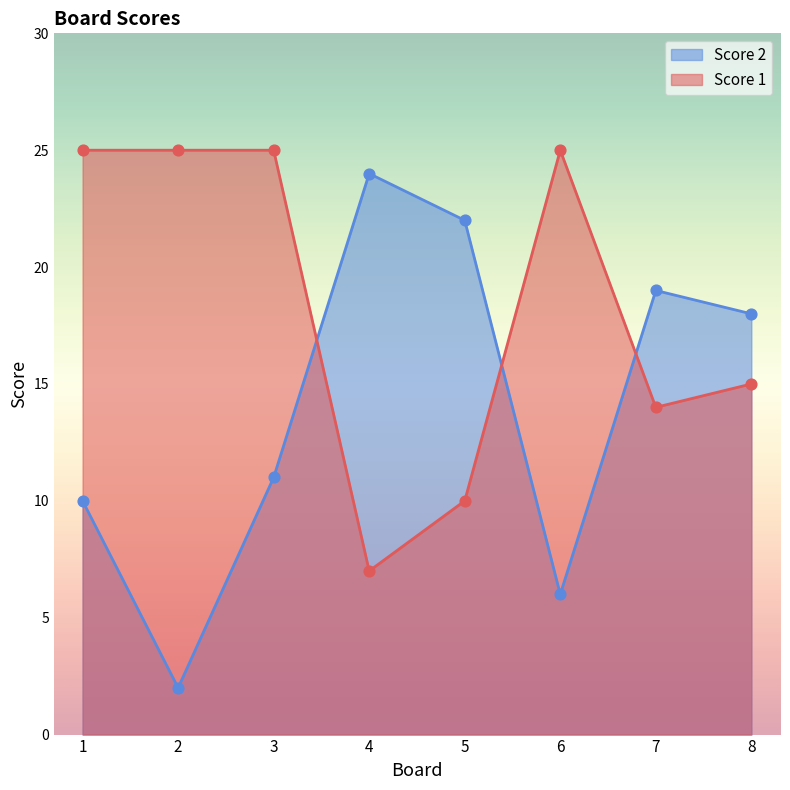

Is the value of Score 1 at 3 greater than the value of Score 2 at 7?

Yes